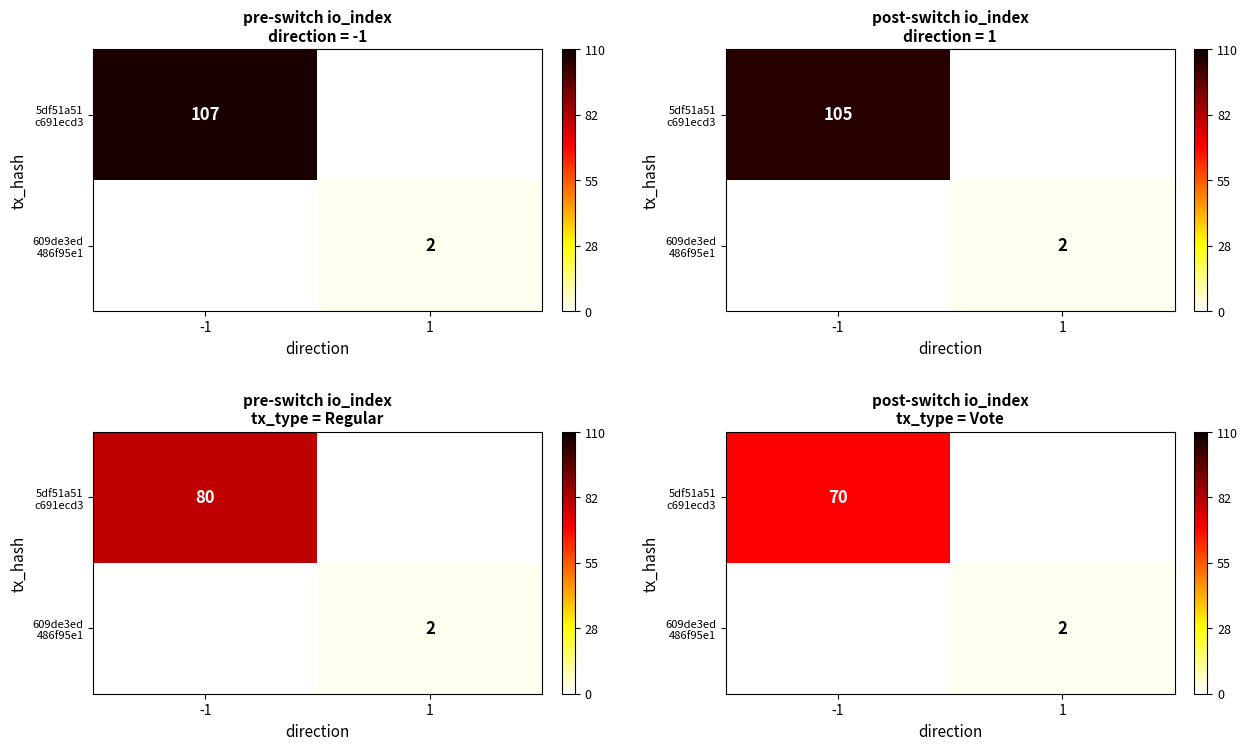

Which series has the largest range (max minus min)?

5df51a51 c691ecd3